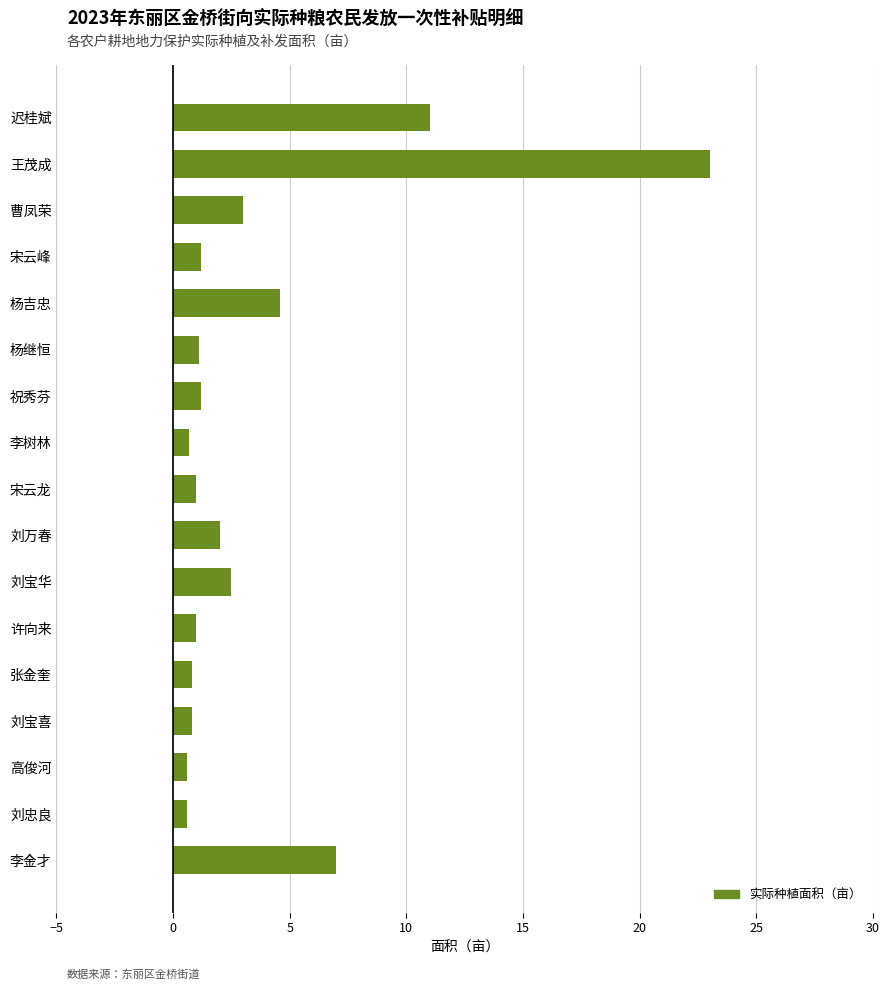

What is the ratio of the value at 李金才 to the value at 宋云峰?

5.8